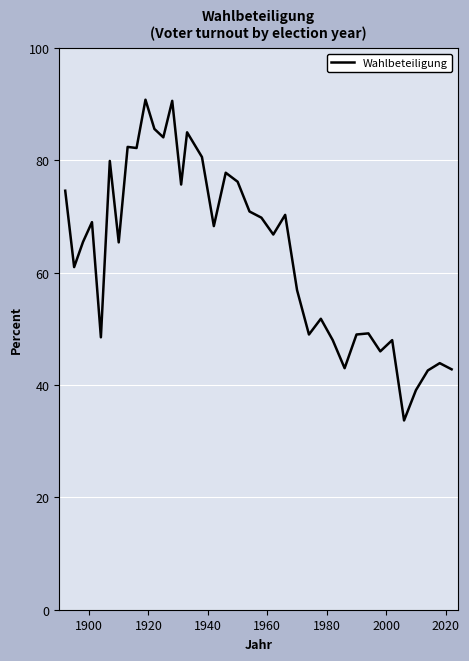

What is the smallest value displayed?

33.7